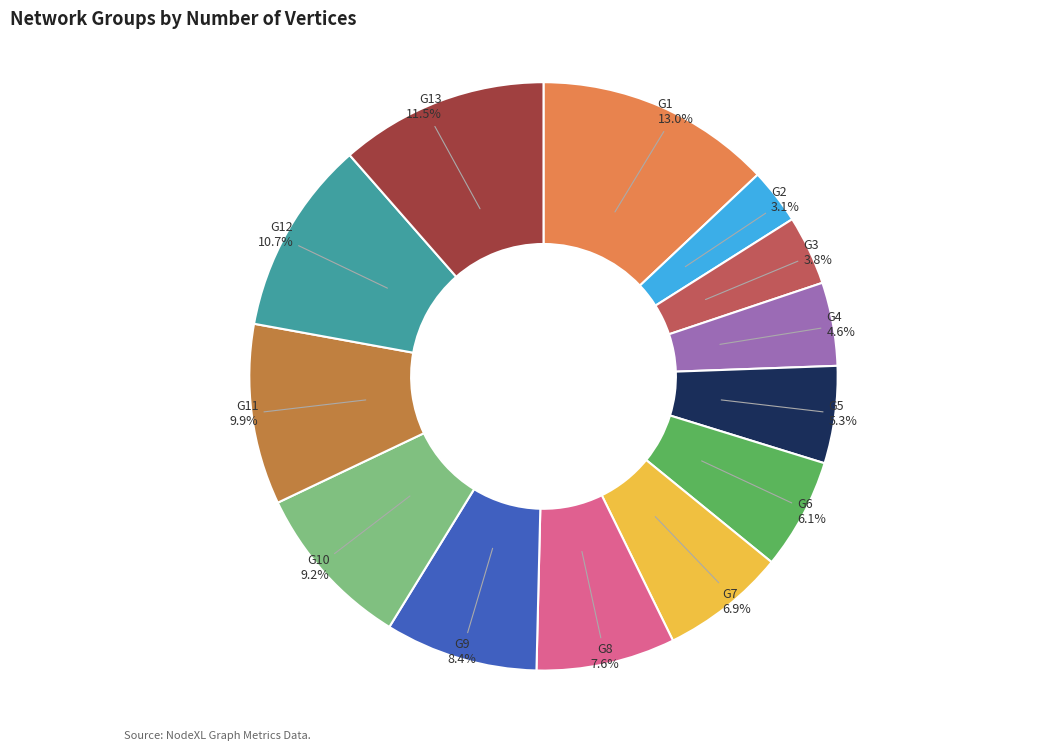

What percentage is the G3 slice, to the nearest percent?

4%